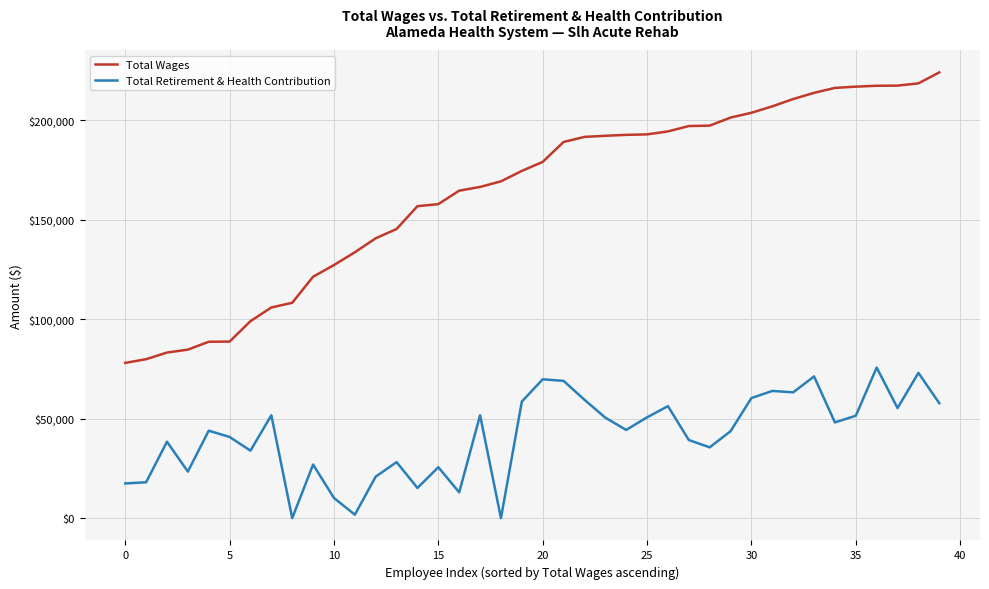

How many lines are shown in the chart?

2